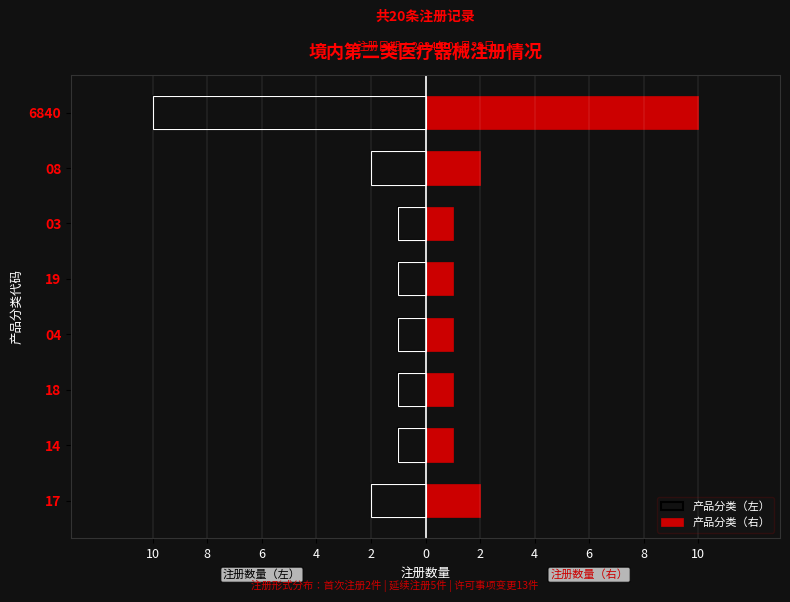

What is the greatest value displayed?

10